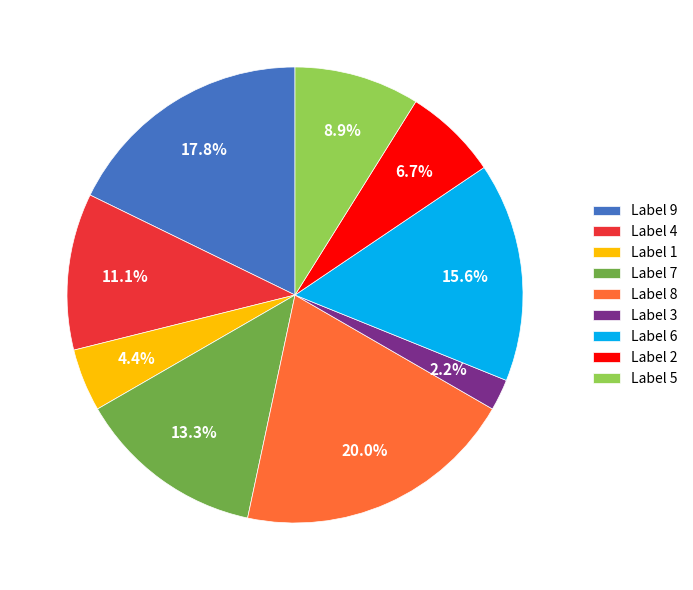

Count the number of slices in the pie.

9